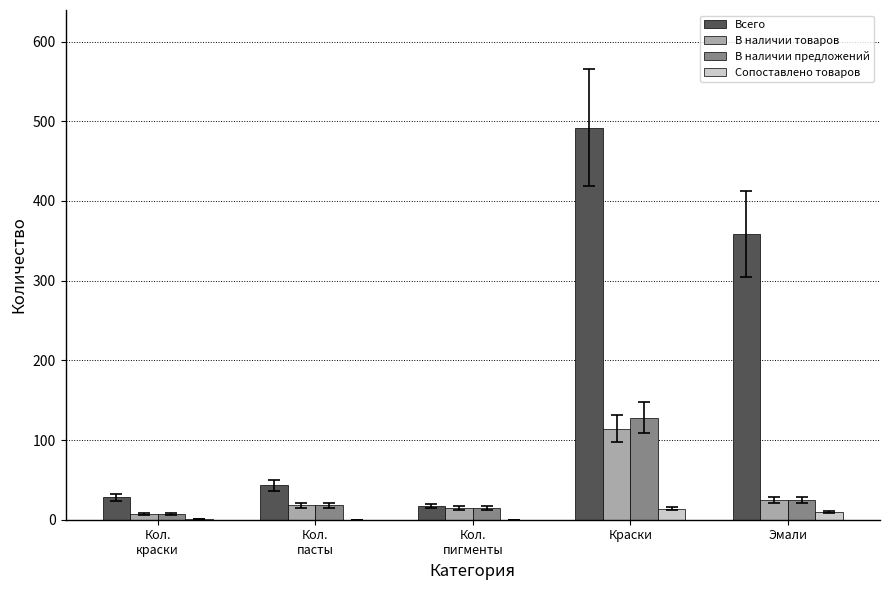

Which series has the largest total across all categories?

Всего